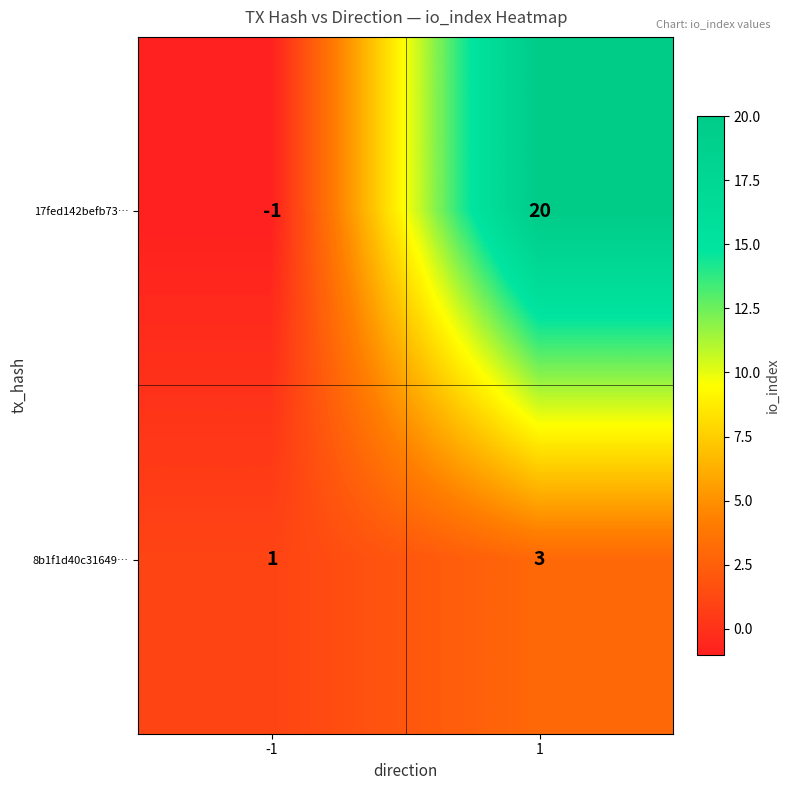

What is the approximate value of 17fed142befb73… at 1, to the nearest 5?

20